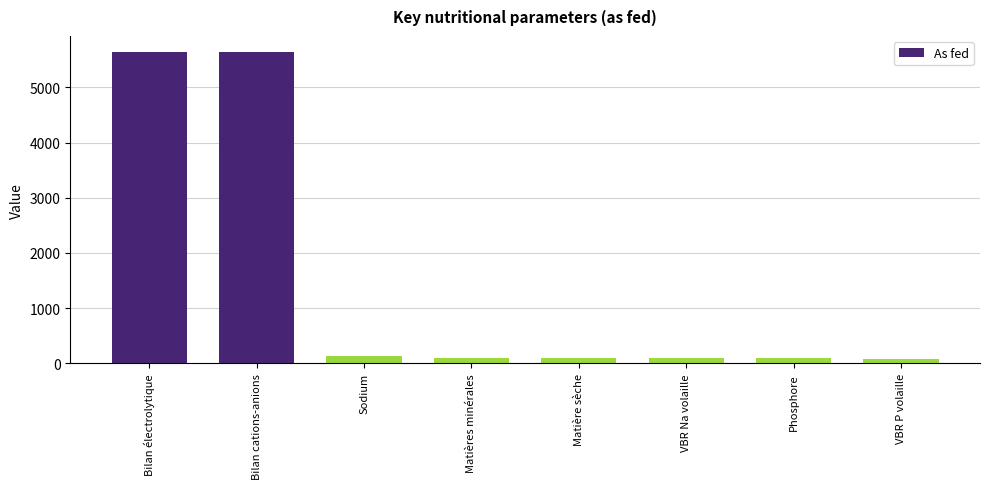

Are the bars horizontal?

No